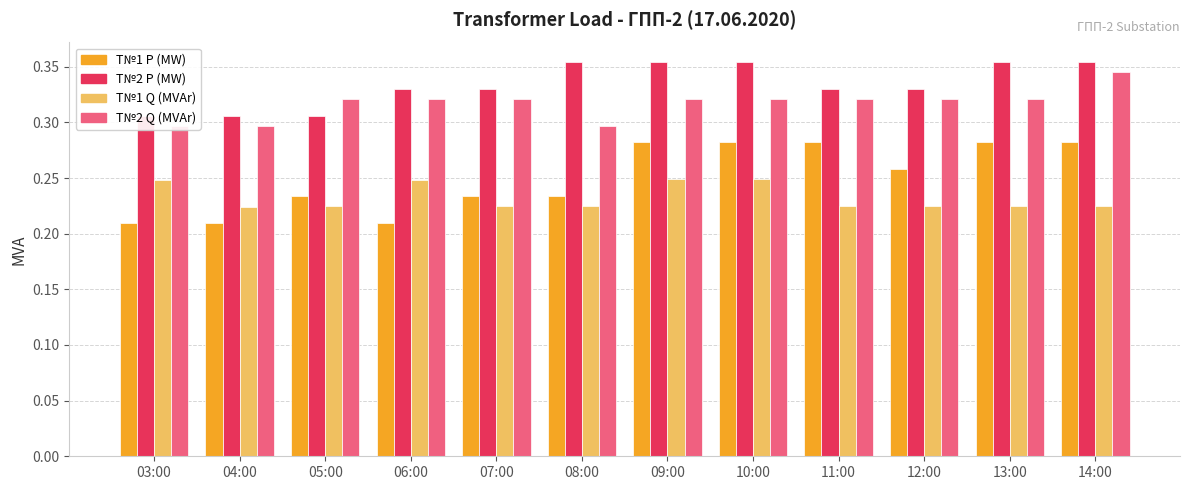

Which series has the widest spread of values?

T1_P